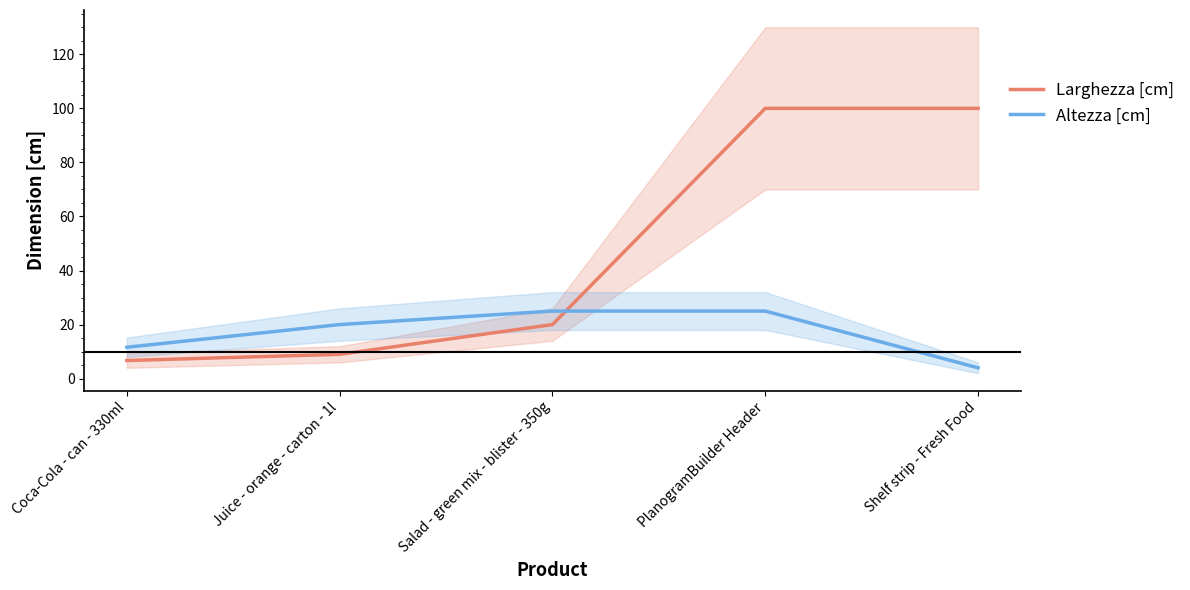

How many intersections are there between Larghezza [cm] and Altezza [cm]?

1